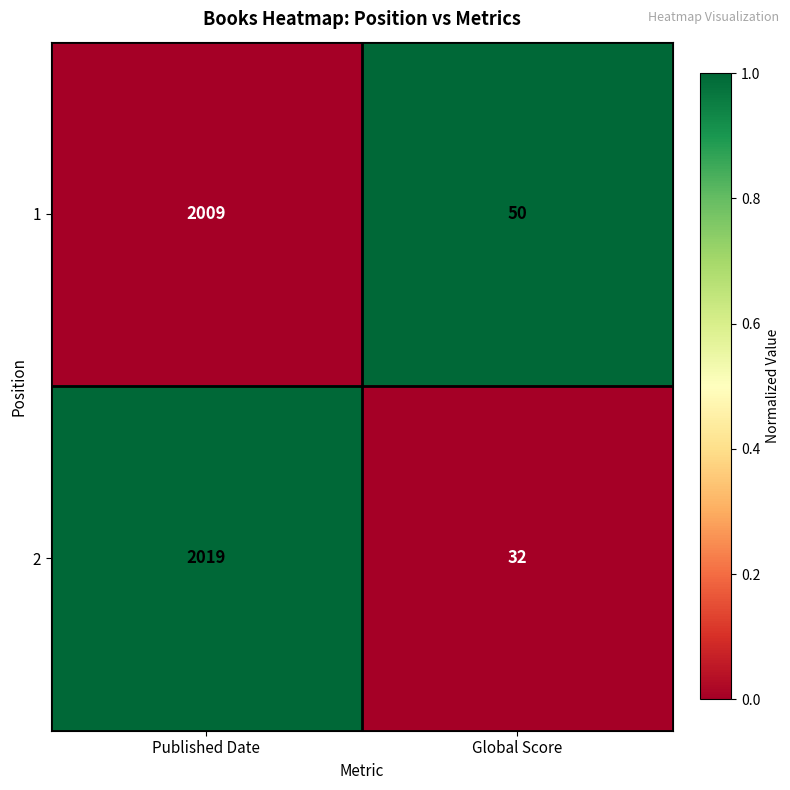

Rank the series by their maximum value, from highest to lowest.

2, 1